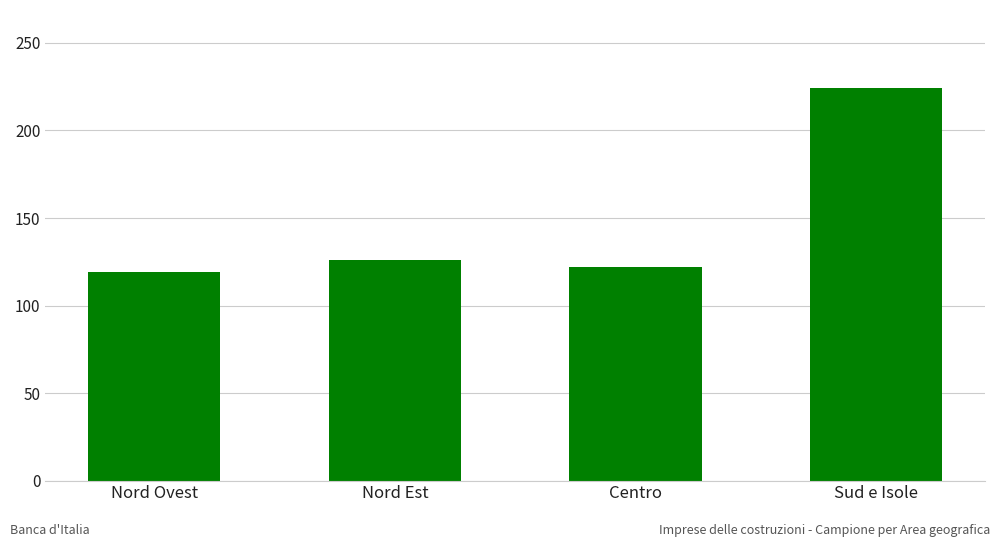

The value at Centro is 122. True or false?

True